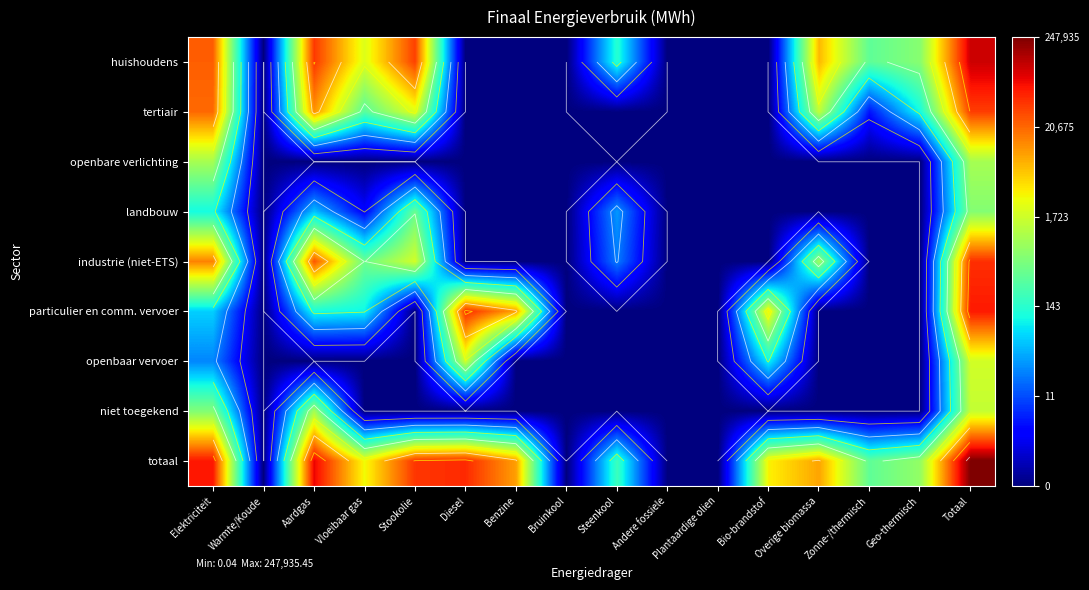

Where is openbaar vervoer nearest to the value 3?

Elektriciteit